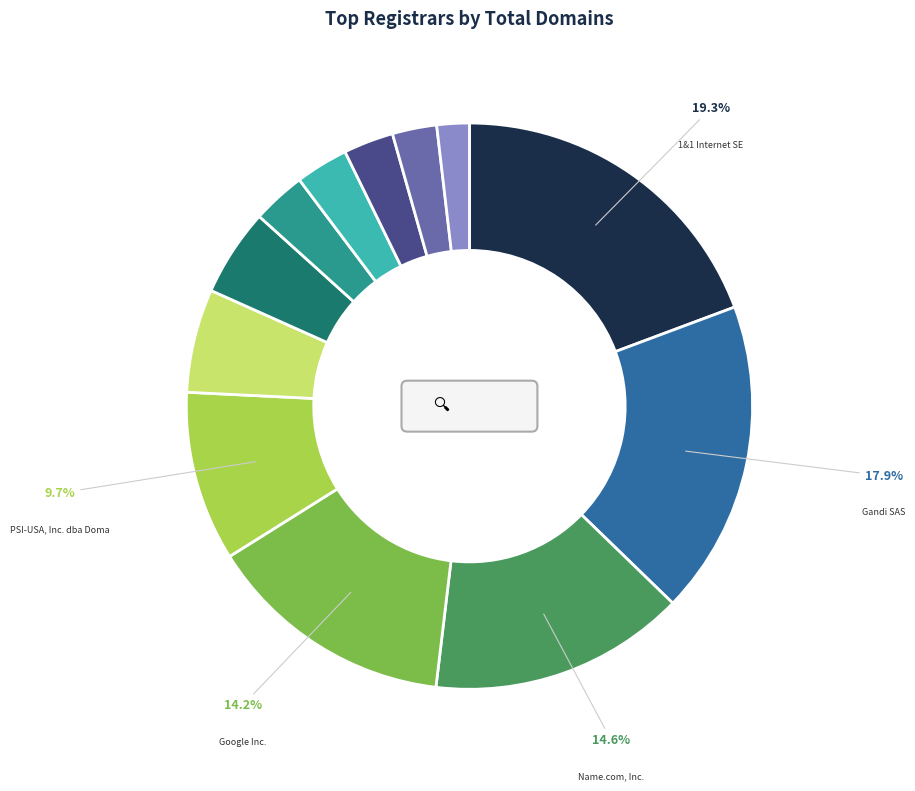

Does any single category account for the majority?

No